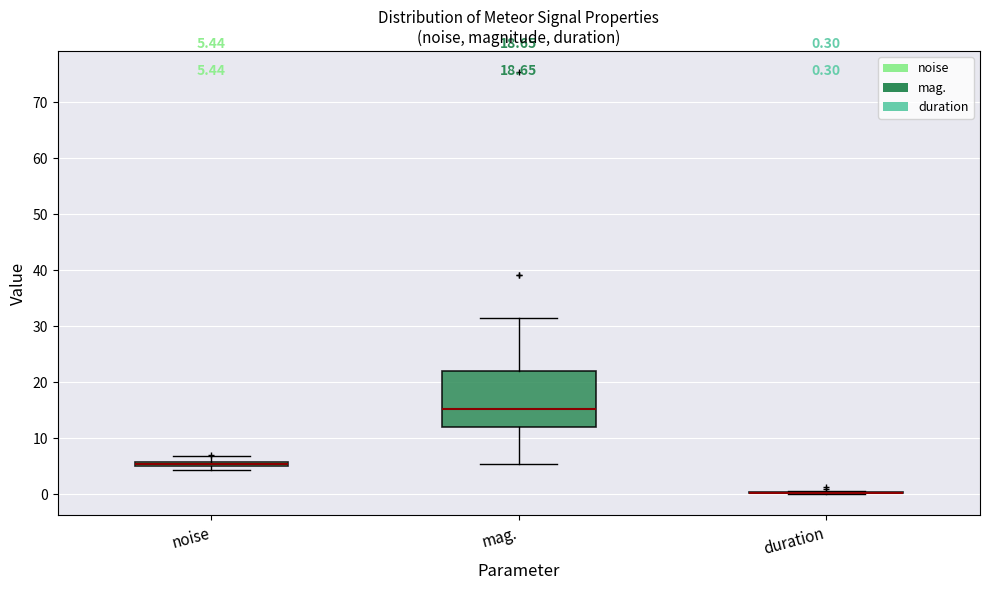

Comparing the boxes themselves (not the whiskers), which one is the tallest?

mag.